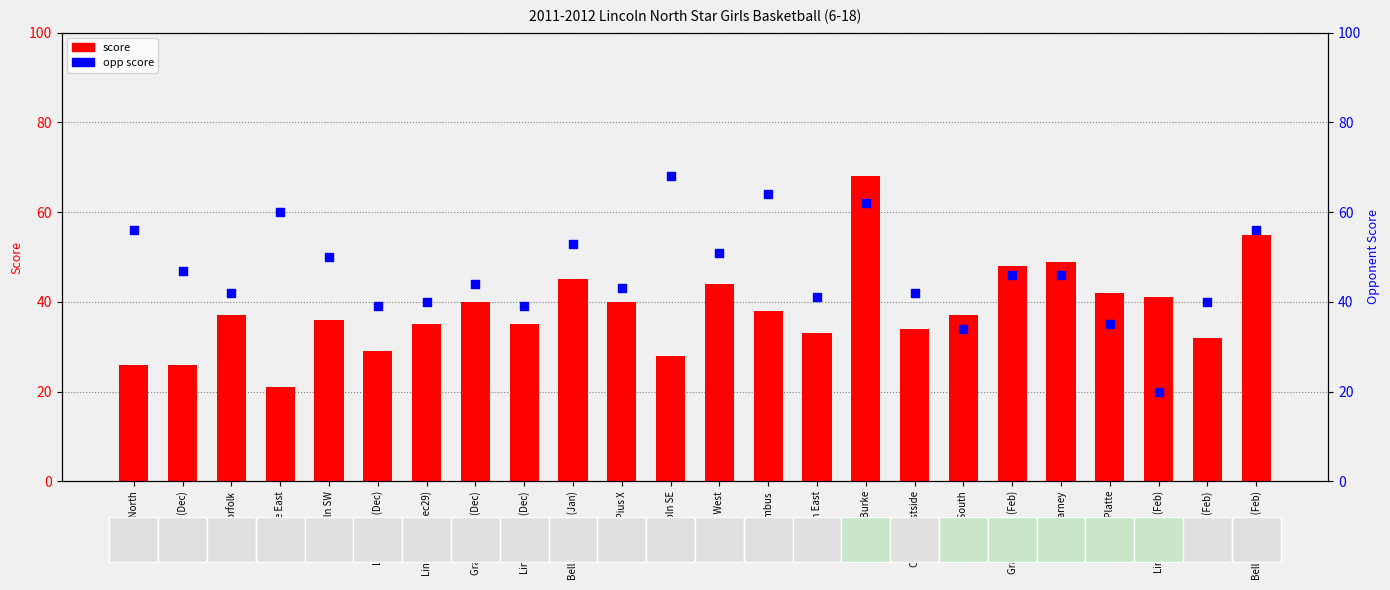

What are all the series names shown in the legend?

score, opp score